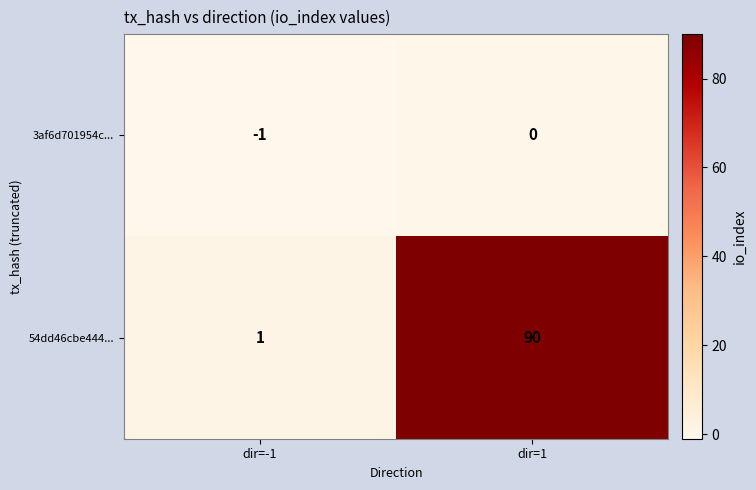

Is it true that 3af6d701954c... equals -1 at dir=-1?

True